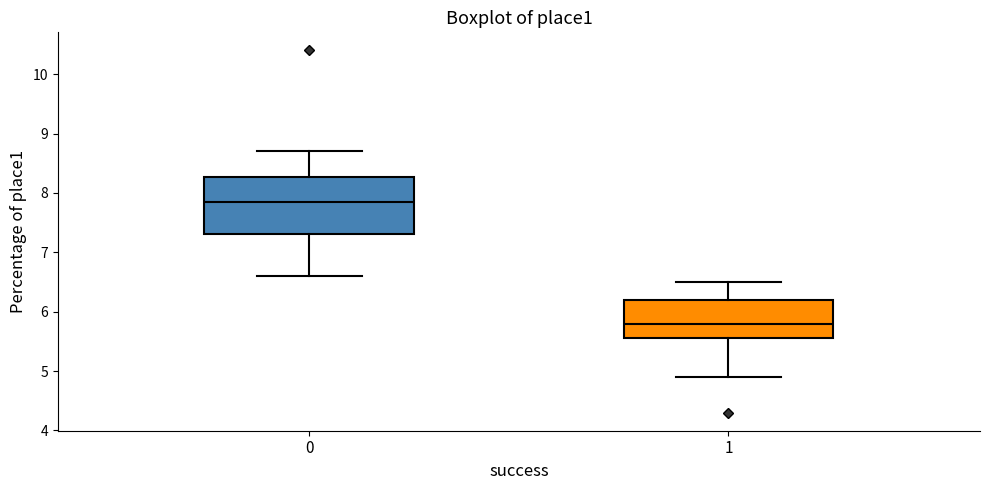

Which box has the lowest median line?

1